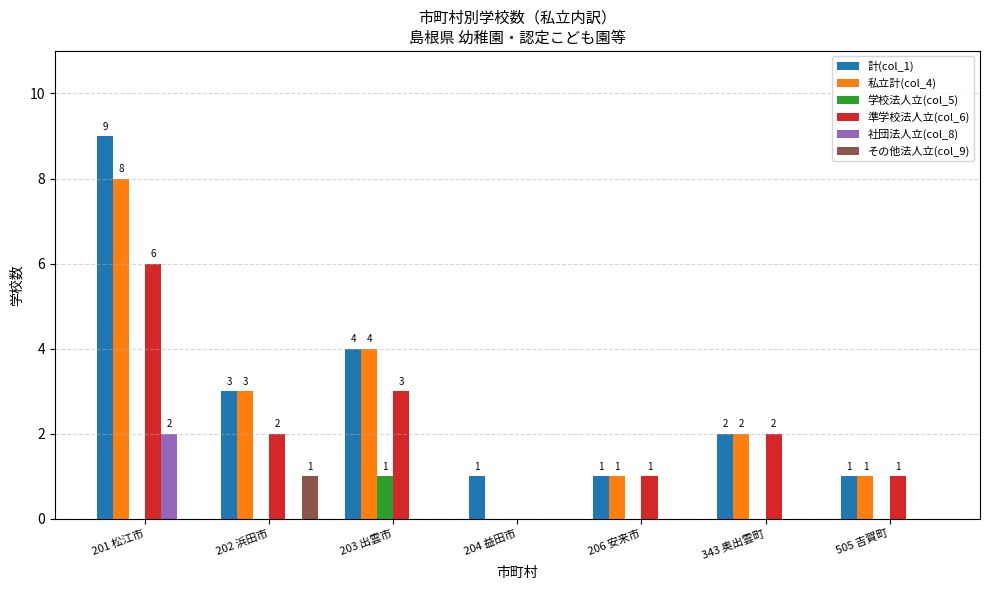

Reading left to right, list all the values displayed in this chart.

計(col_1): 9	3	4	1	1	2	1
私立計(col_4): 8	3	4	0	1	2	1
学校法人立(col_5): 0	0	1	0	0	0	0
準学校法人立(col_6): 6	2	3	0	1	2	1
社団法人立(col_8): 2	0	0	0	0	0	0
その他法人立(col_9): 0	1	0	0	0	0	0